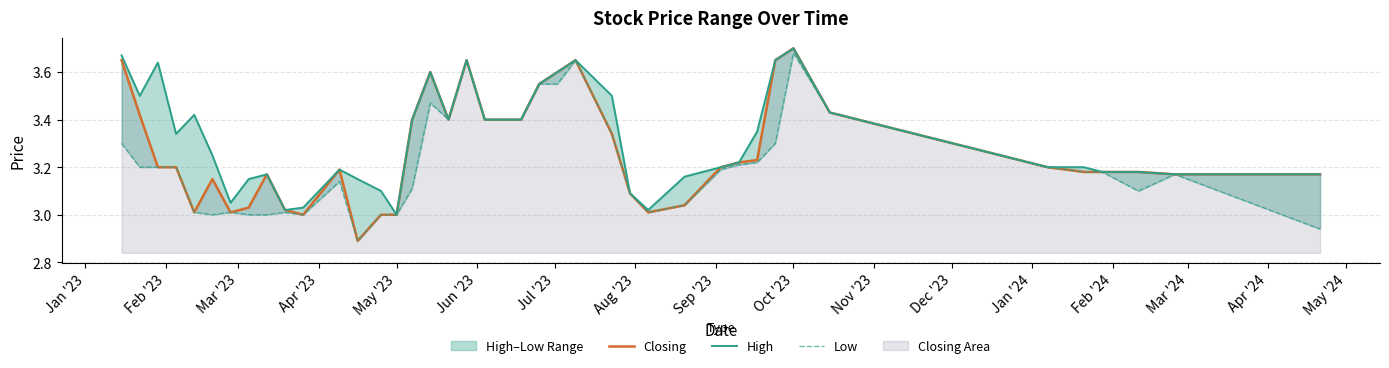

How many data points in High are above 3?

39